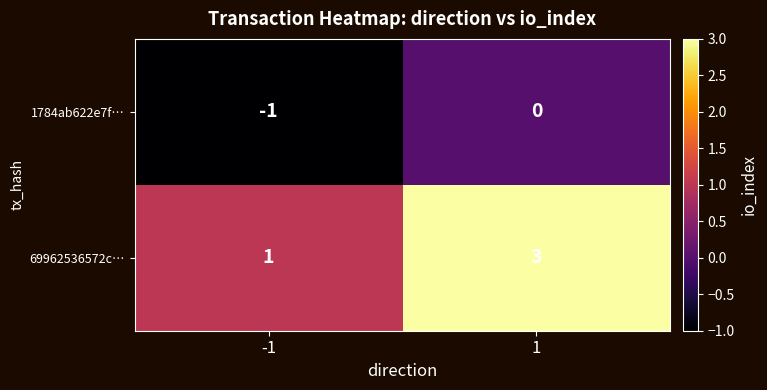

Rank the series at 1 from highest to lowest value.

69962536572c…, 1784ab622e7f…